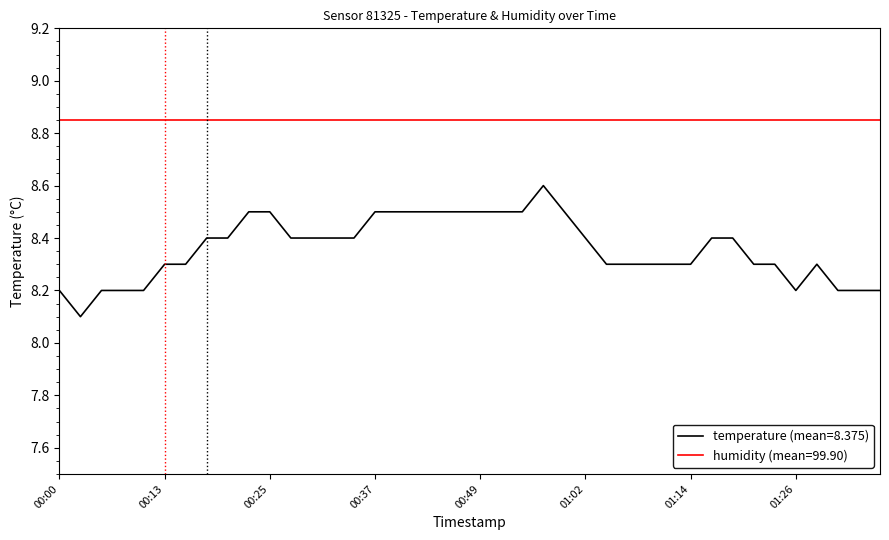

List the series in order of their peak value, highest first.

humidity (mean=99.90), temperature (mean=8.375)